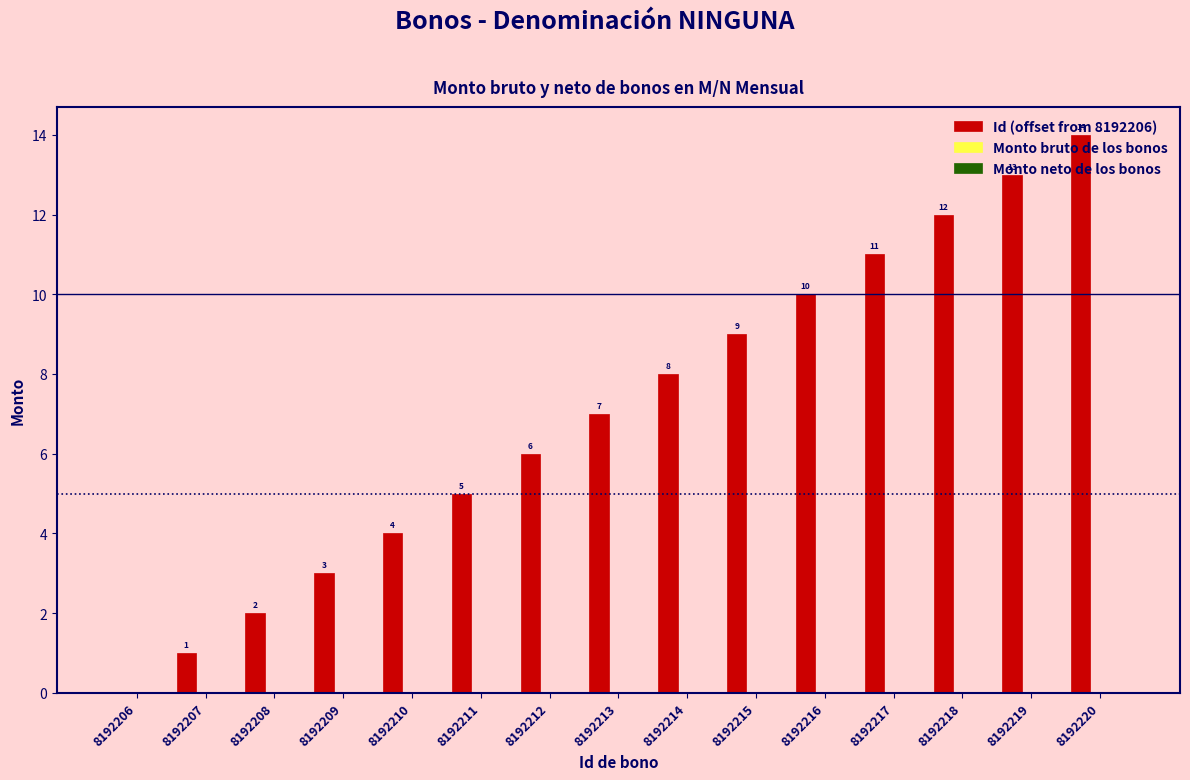

How many distinct data groups are displayed?

1